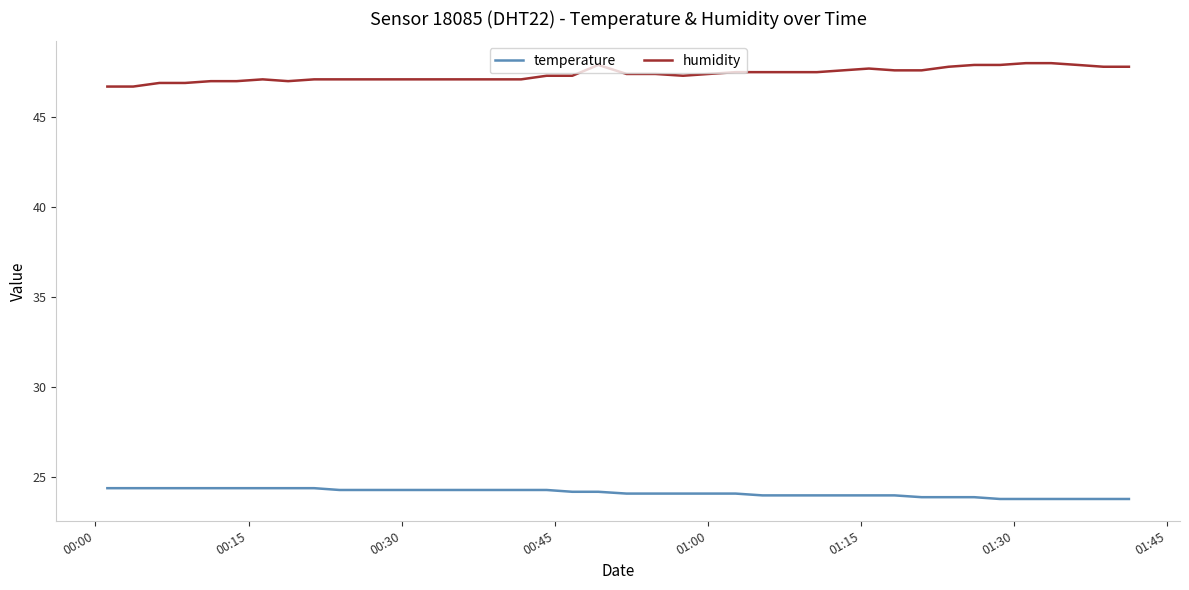

What is the smallest value displayed?

23.8